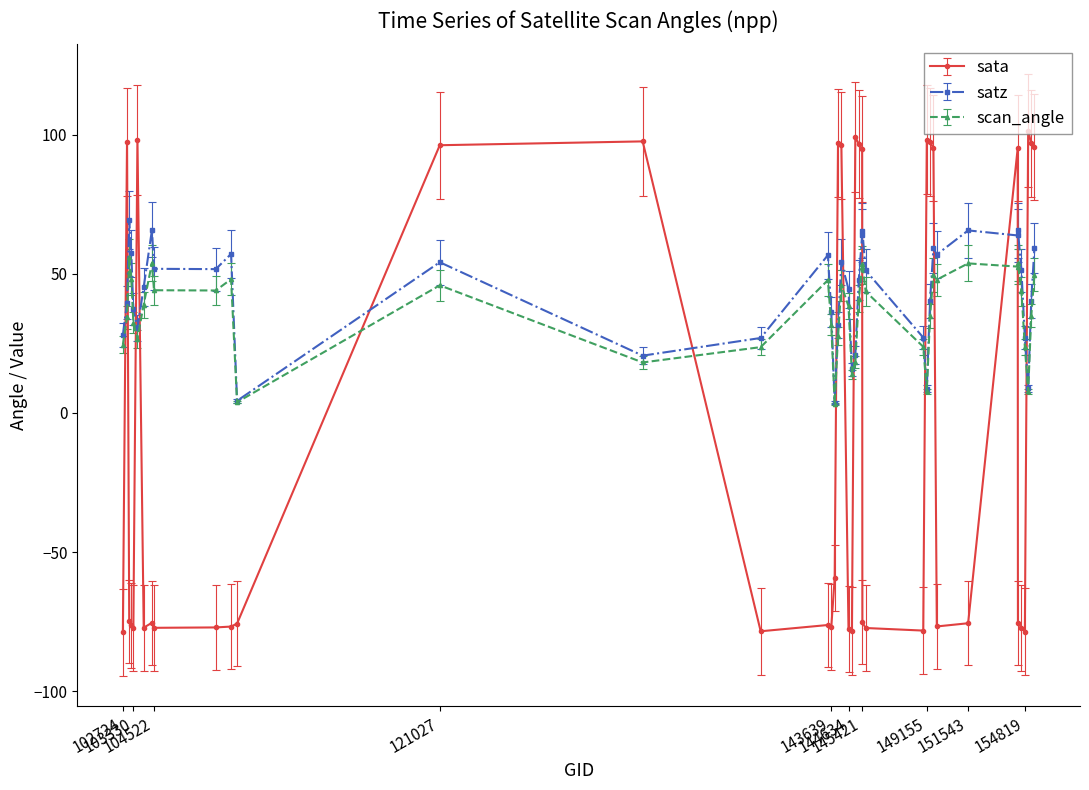

Rank the series by their maximum value, from lowest to highest.

scan_angle, satz, sata